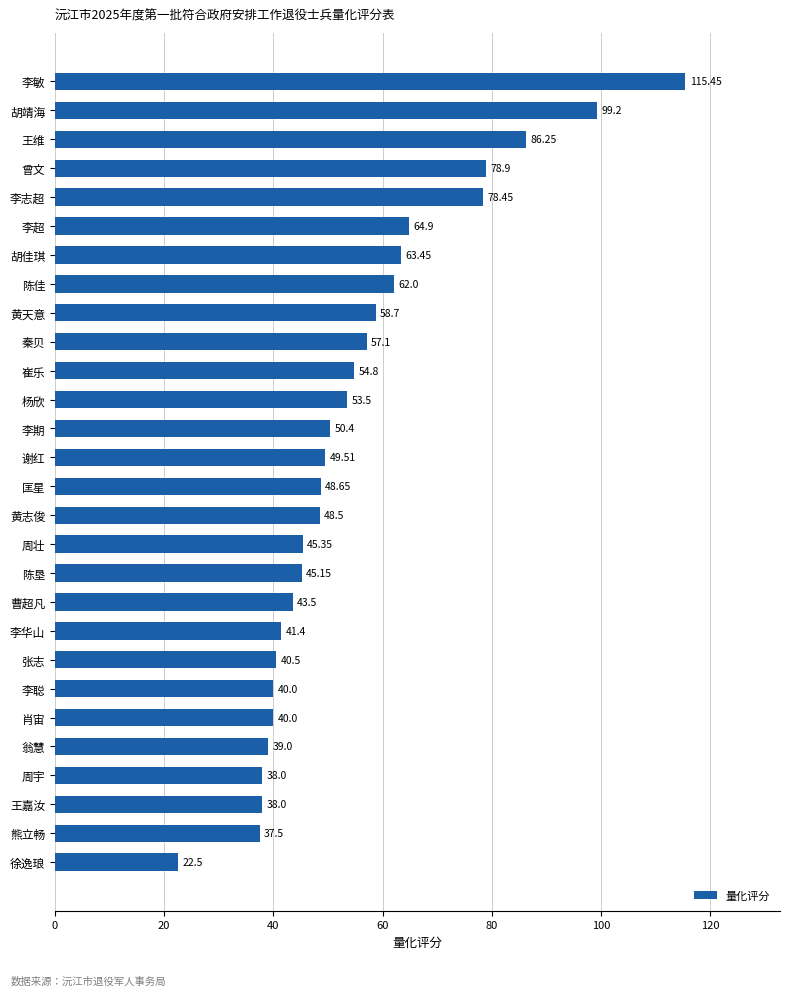

What is the sum of all values?

1540.7